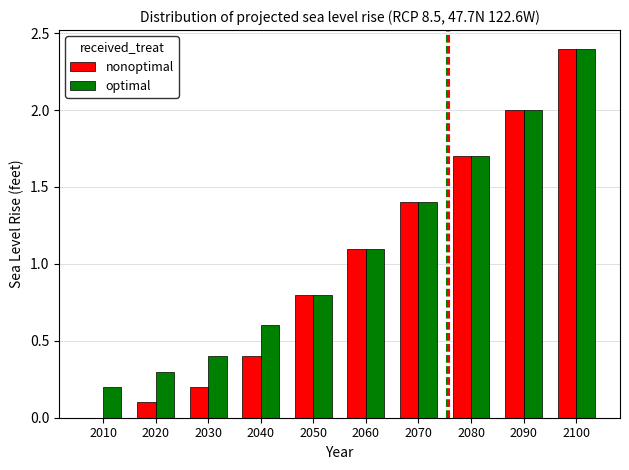

What is the sum of all optimal values?

10.9